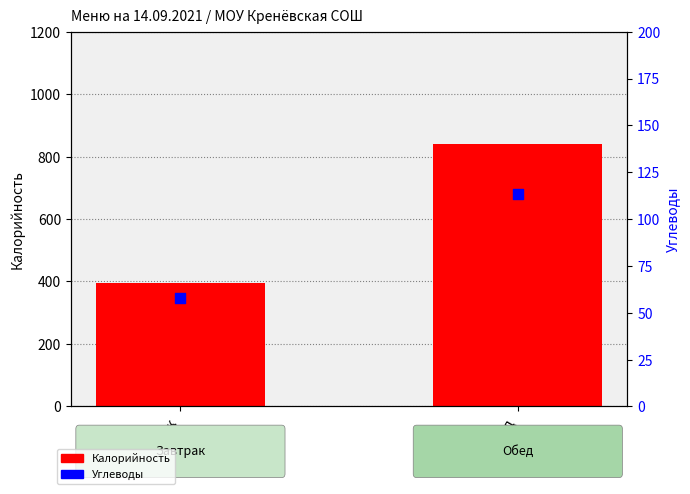

What are all the series names shown in the legend?

Калорийность, Углеводы